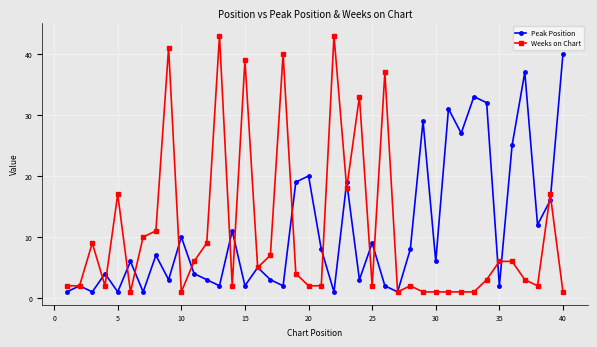

Rank the series by their maximum value, from highest to lowest.

Weeks on Chart, Peak Position